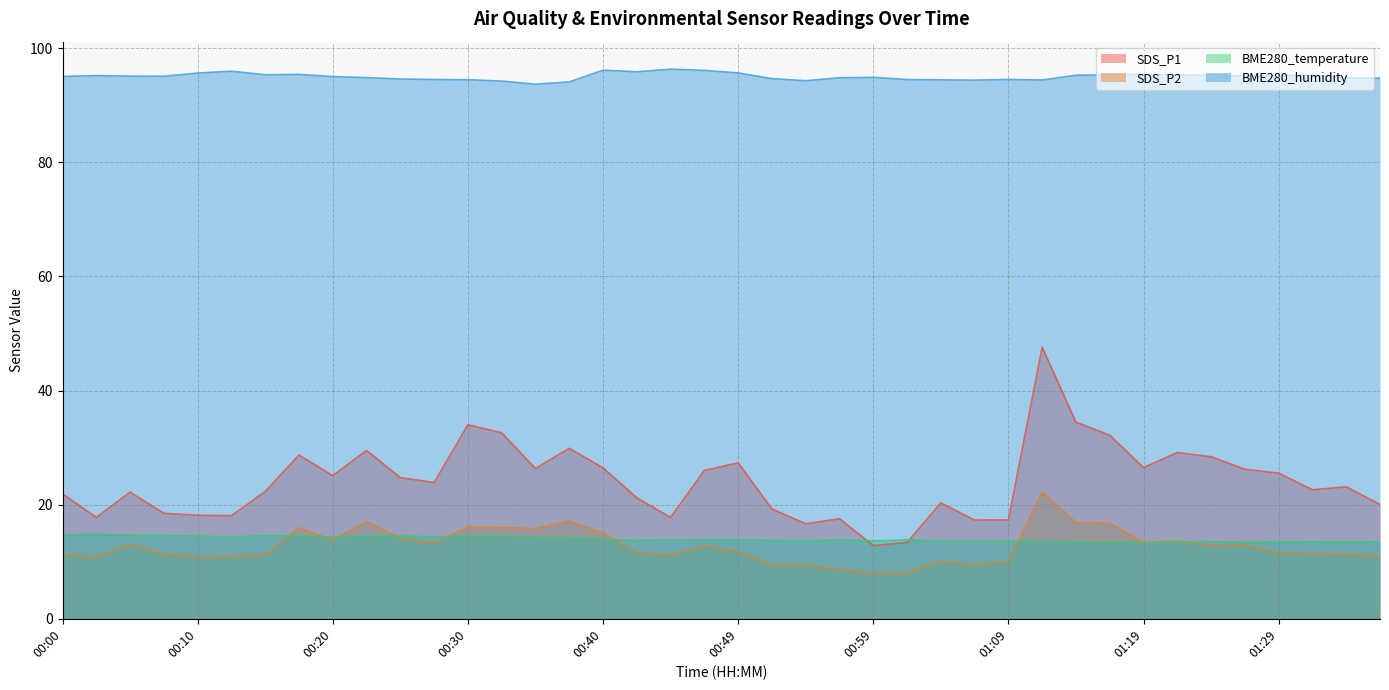

Which label corresponds to the smallest value in the chart?

00:59